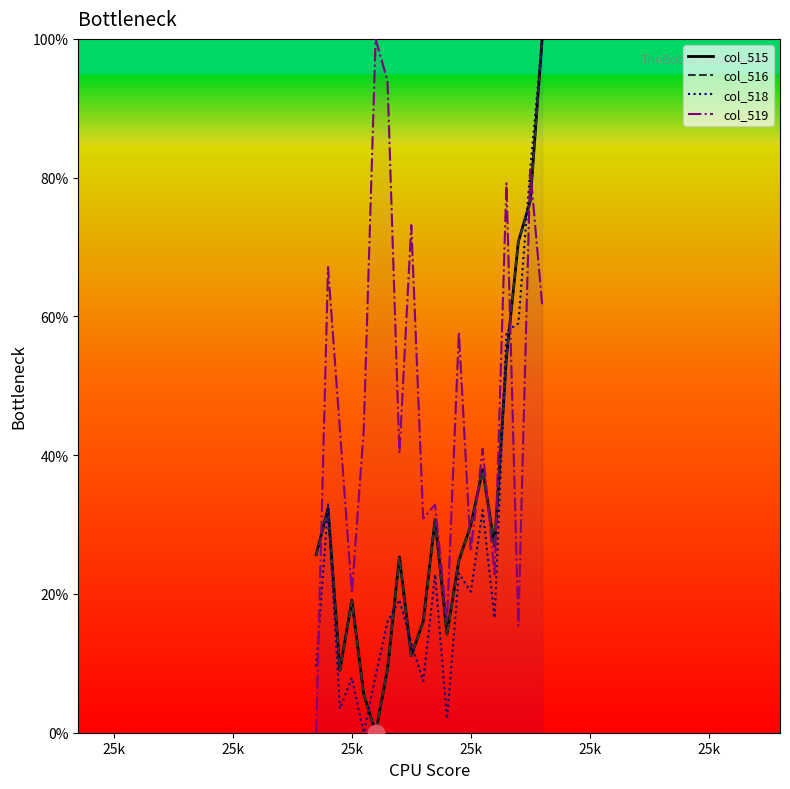

What is the difference between the maximum and minimum values in the col_516 series?

100.0